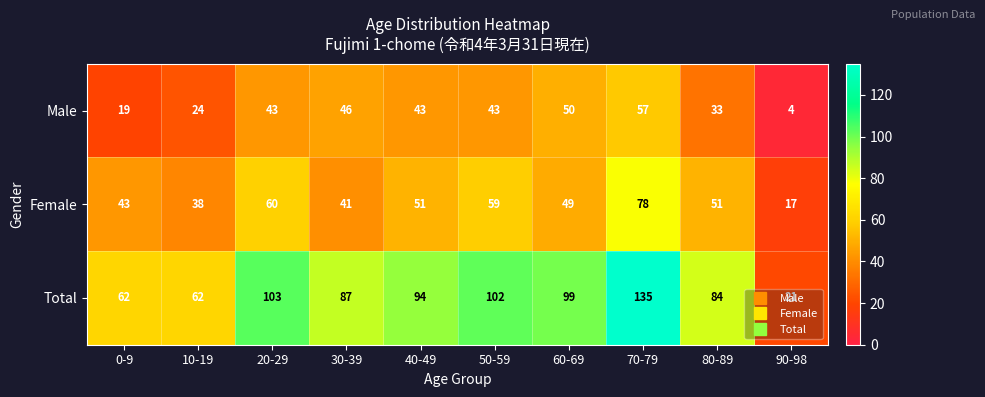

Which series has the largest total across all categories?

Total